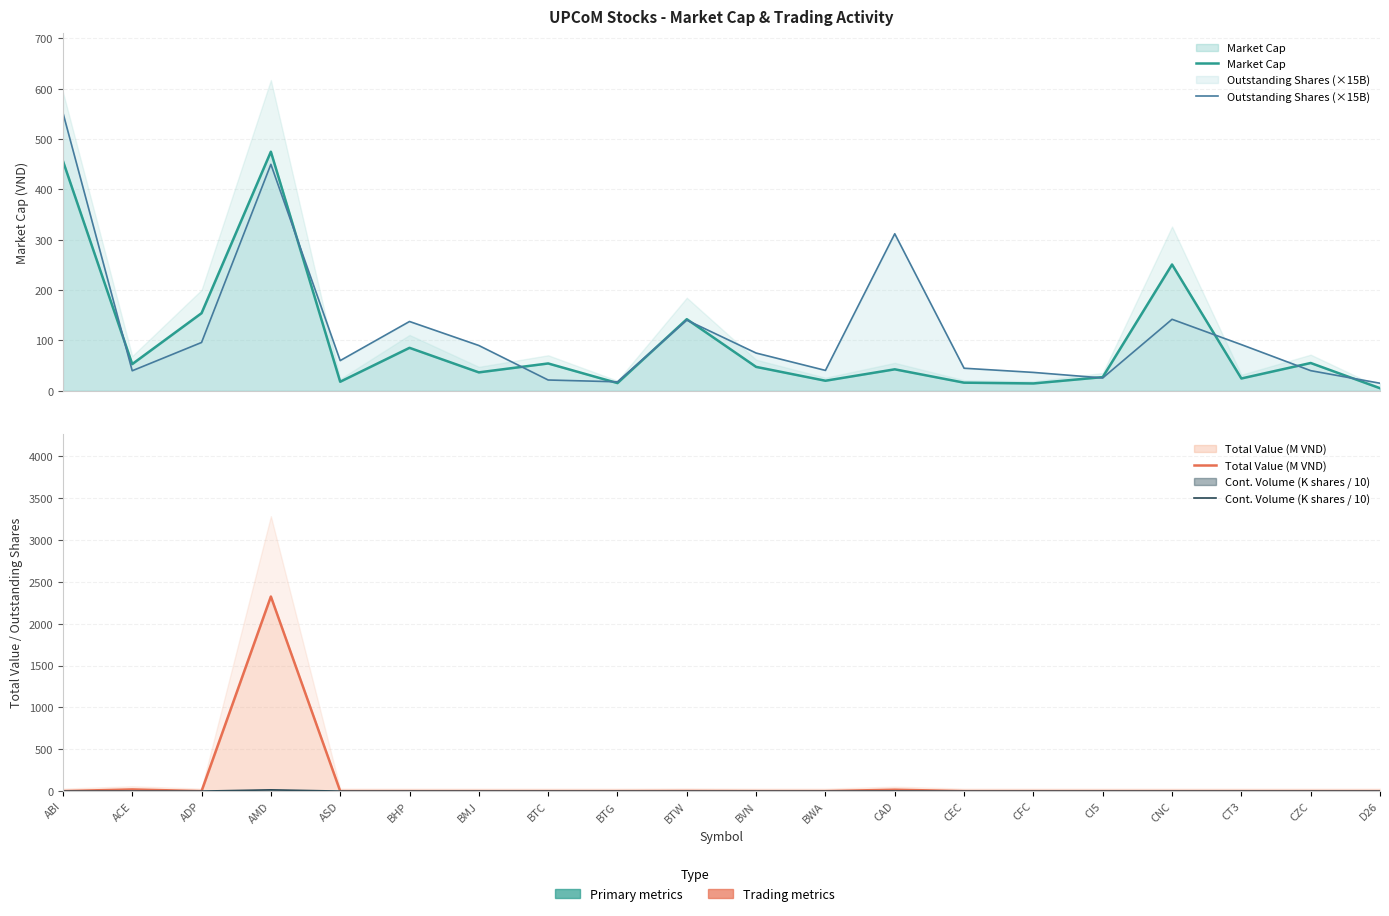

Reading left to right, list all the values displayed in this chart.

Market Cap: 456.8	53.1	154.2	475.1	18.0	85.4	36.6	54.3	15.4	142.3	47.5	20.0	42.7	16.1	14.6	27.2	251.0	24.5	55.2	5.1
Outstanding Shares (×15B): 552.6	39.8	96.0	450.0	60.0	137.7	90.0	21.4	17.8	140.4	75.0	40.5	312.0	44.8	36.5	25.5	142.1	91.8	40.0	15.0
Total Value (M VND): 0.0	20.0	0.0	2326.2	0.0	0.0	0.0	0.0	0.0	1.5	0.0	0.0	16.8	0.0	0.0	0.0	0.0	0.0	0.0	0.0
Cont. Volume (K shares / 10): 0.0	0.1	0.0	14.7	0.0	0.0	0.0	0.0	0.0	0.0	0.0	0.0	0.8	0.0	0.0	0.0	0.0	0.0	0.0	0.0